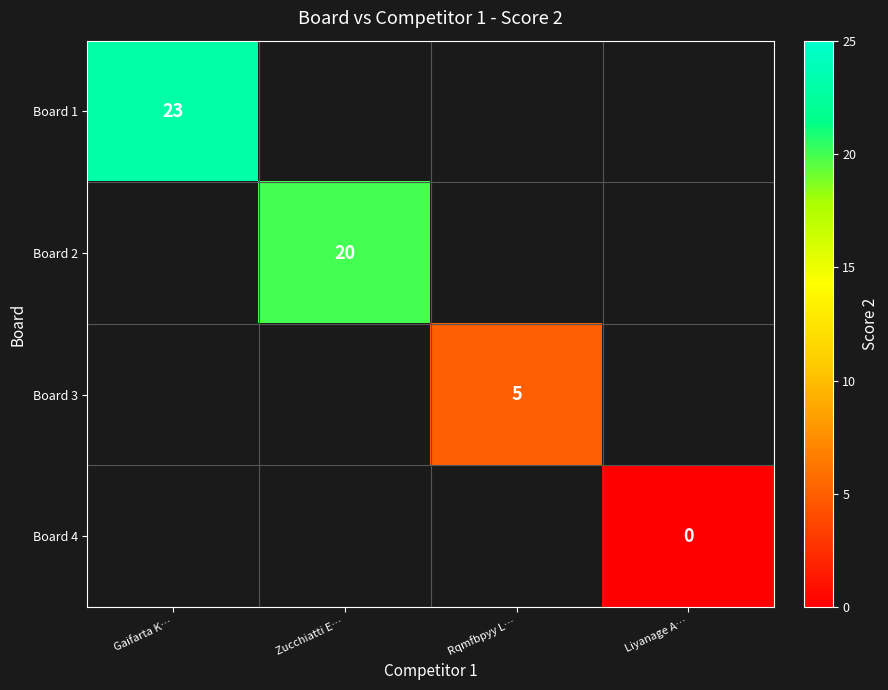

True or false: Board 2 has a value of 20 at Zucchiatti E….

True